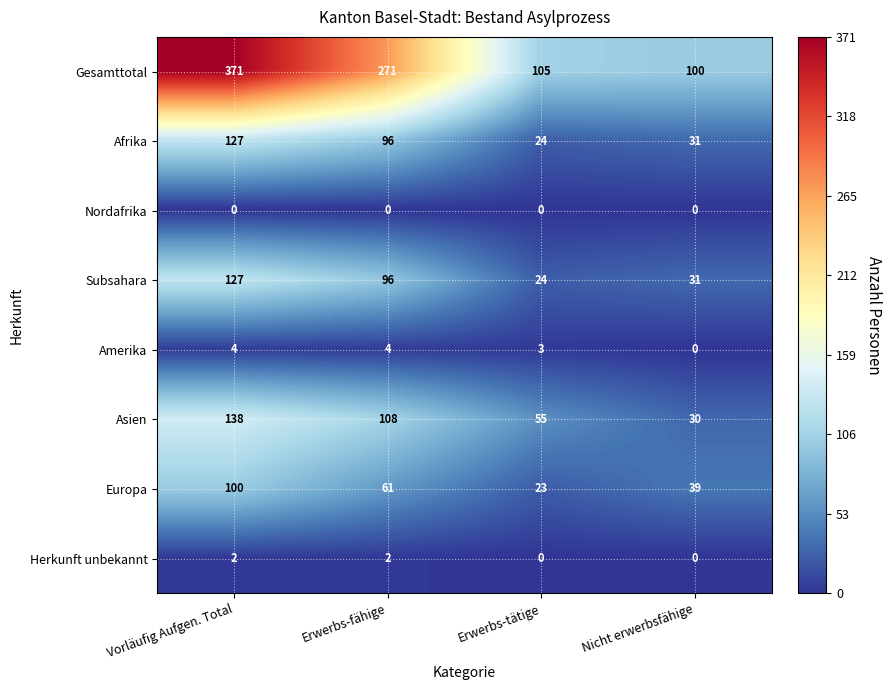

At how many categories does at least one series exceed 306?

1